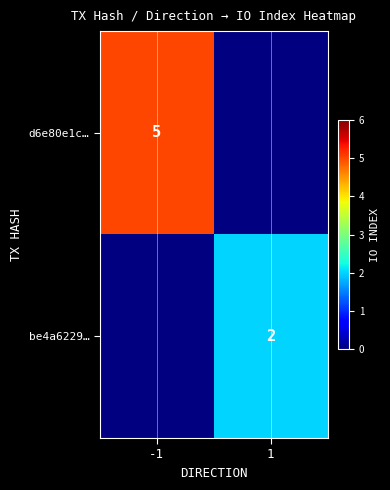

The d6e80e1c… series shows 8 at -1. True or false?

False